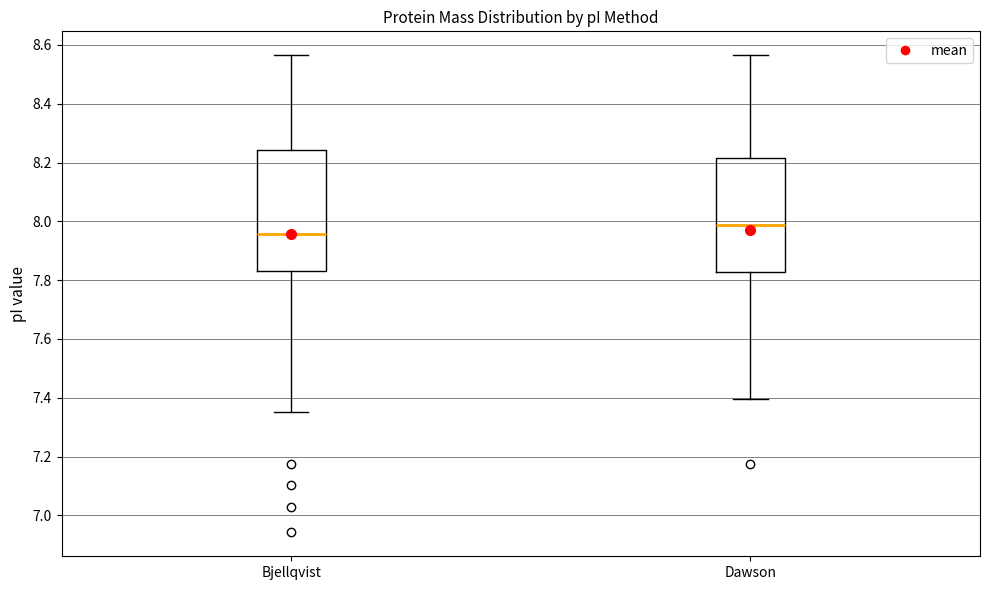

Where is the upper edge of the box for Dawson on the y-axis? The values are not printed on the chart, so give them approximately, as read against the axis.

8.22